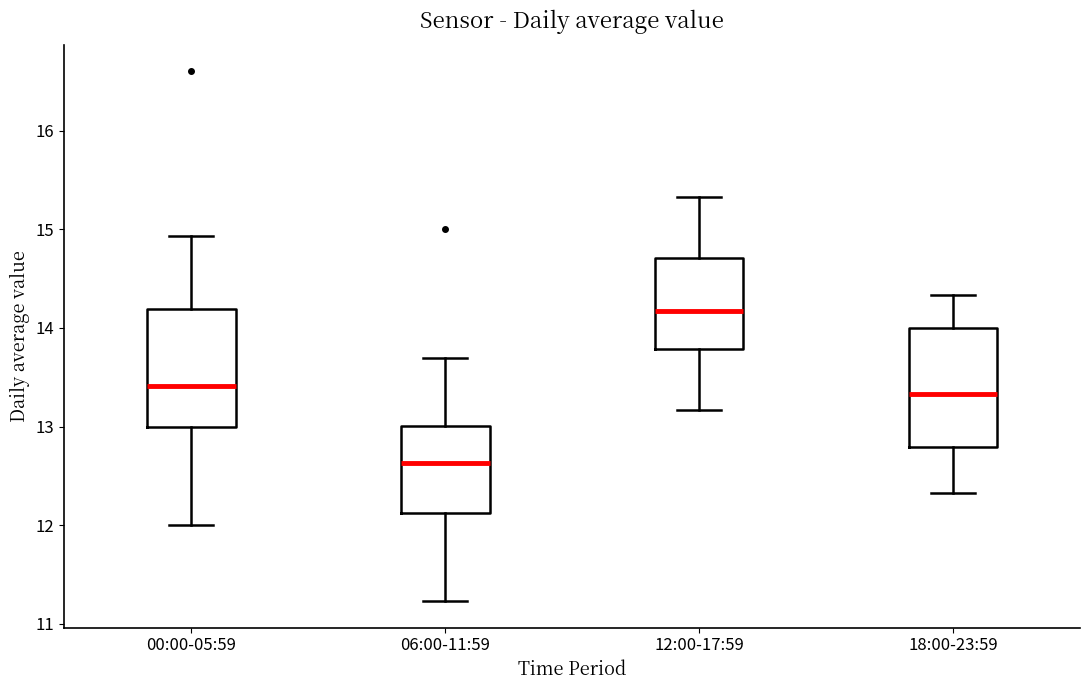

Which box has the lowest median line?

06:00-11:59